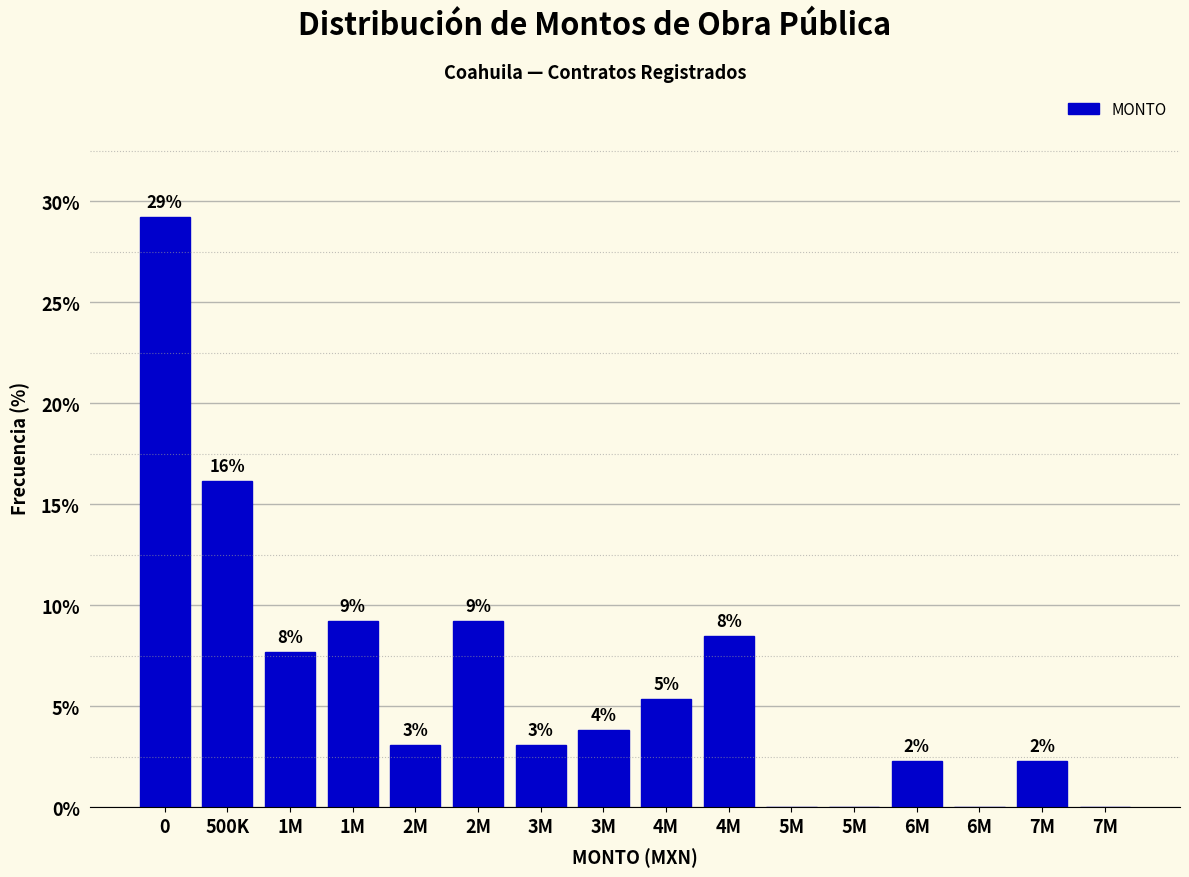

Are the bars horizontal?

No